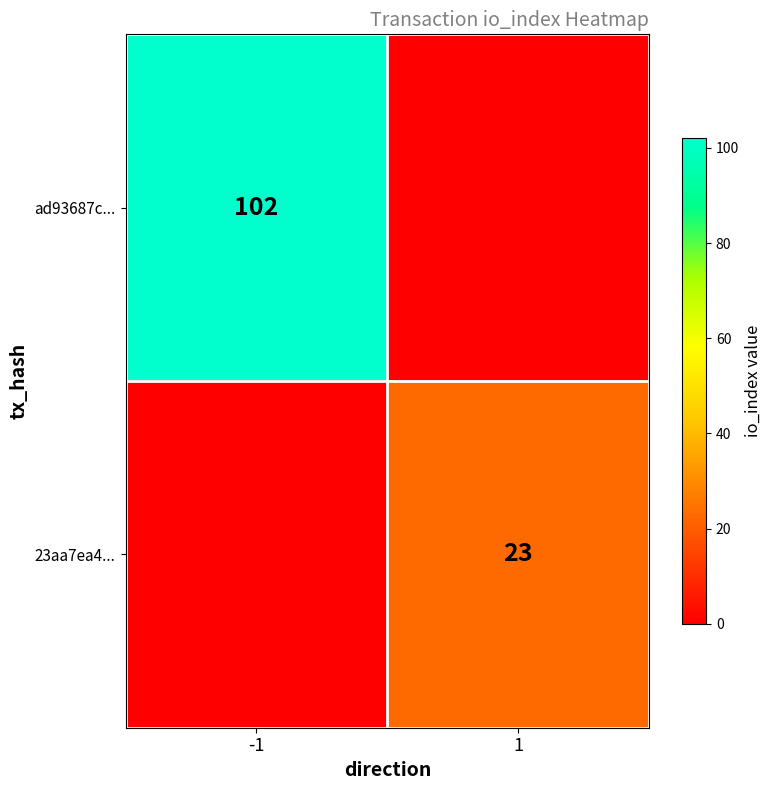

Is it true that 23aa7ea4... equals 23 at 1?

True